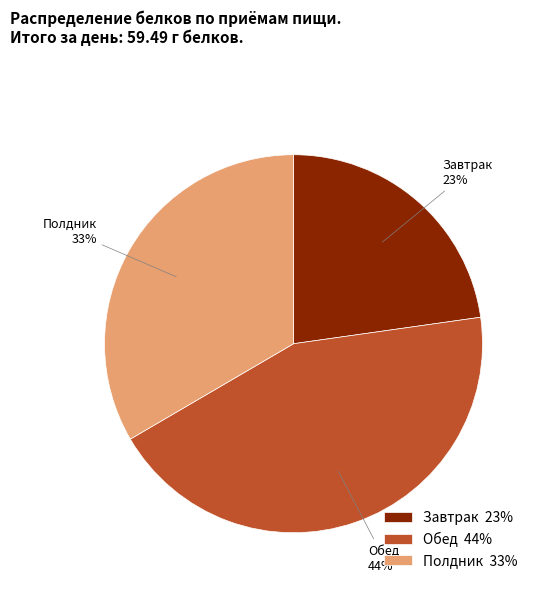

To the nearest percent, what portion does Завтрак represent?

23%